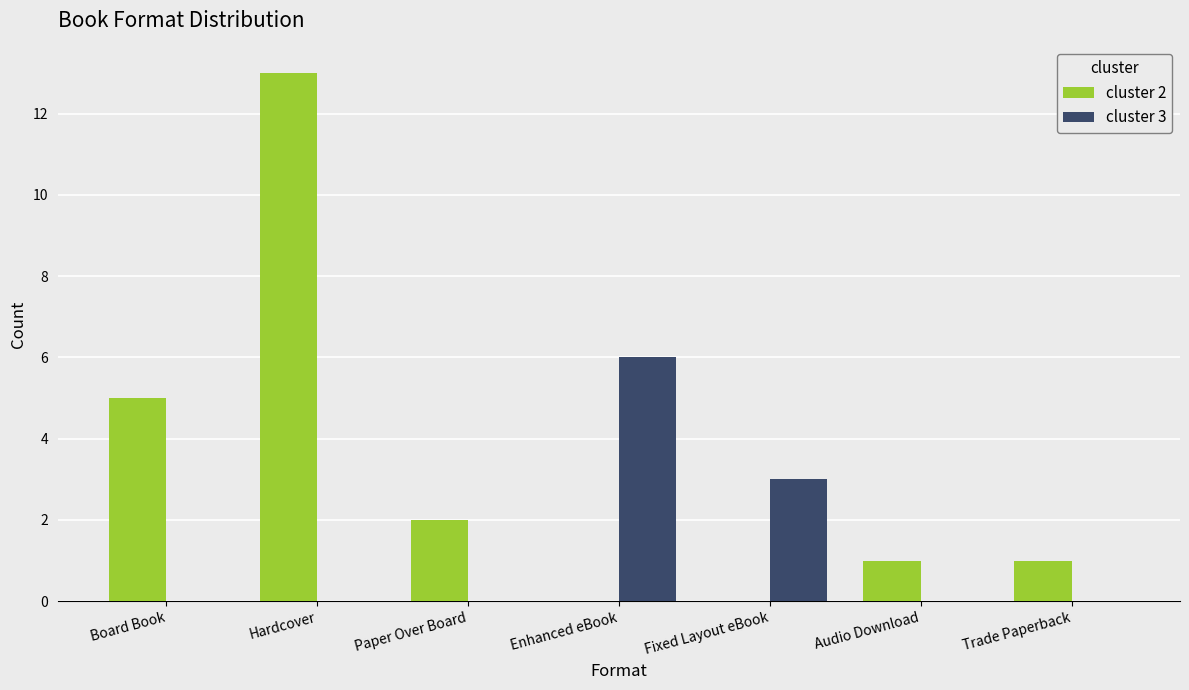

The cluster 2 series shows 3 at Paper Over Board. True or false?

False